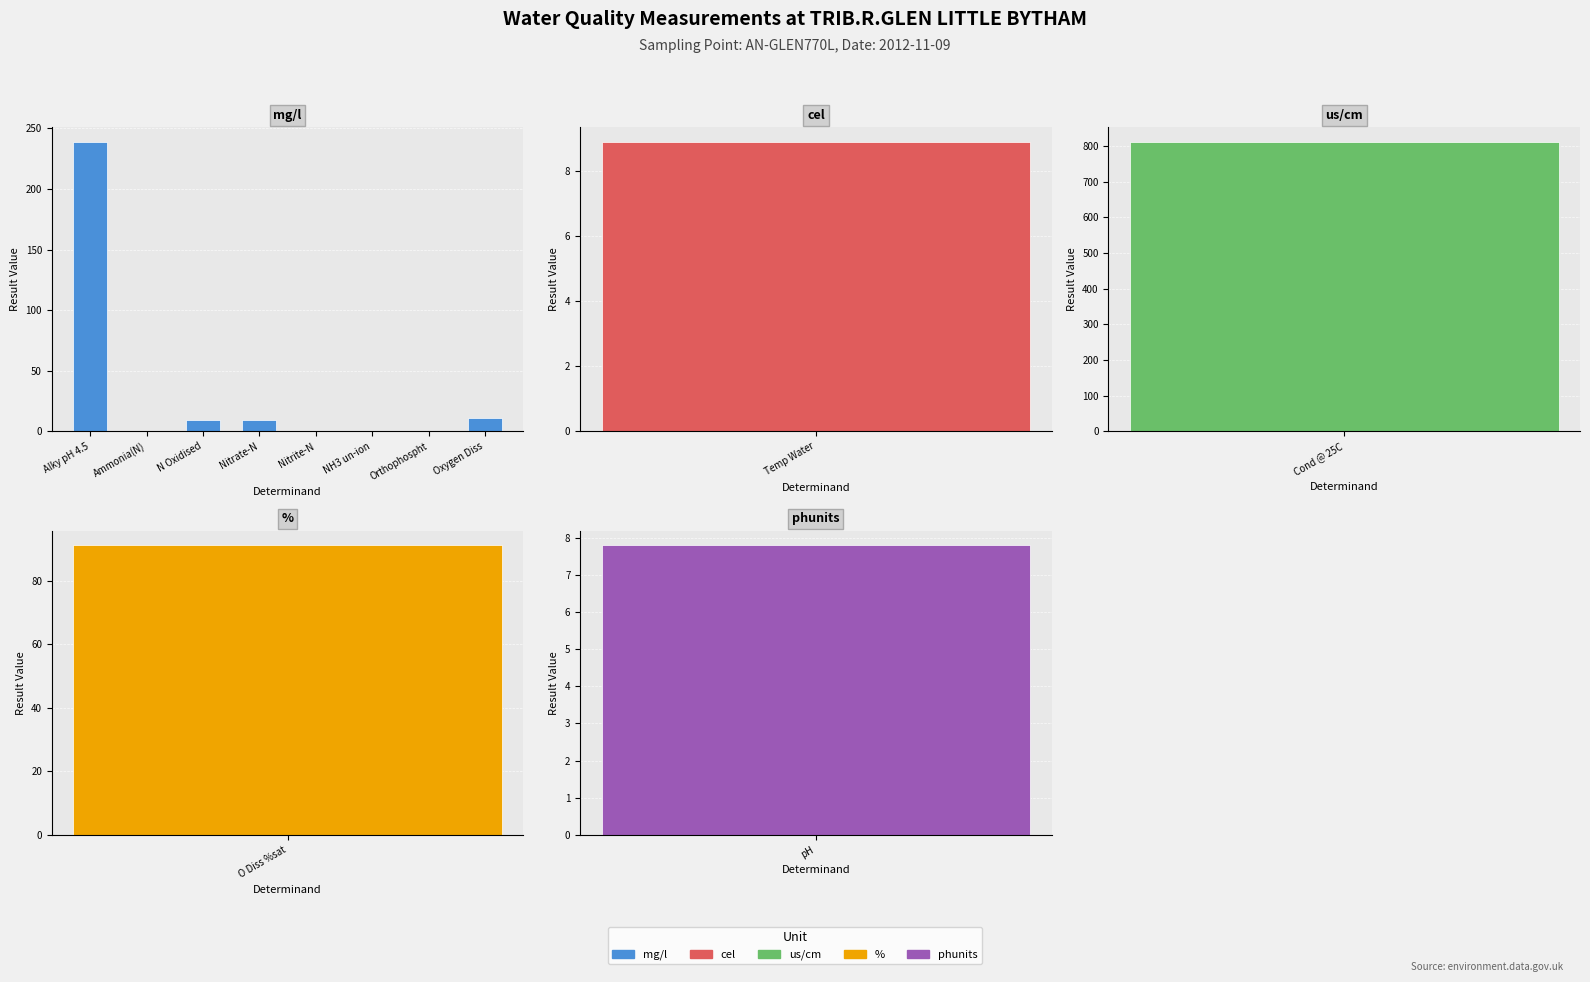

At which category does the chart reach its peak across all series?

Alky pH 4.5